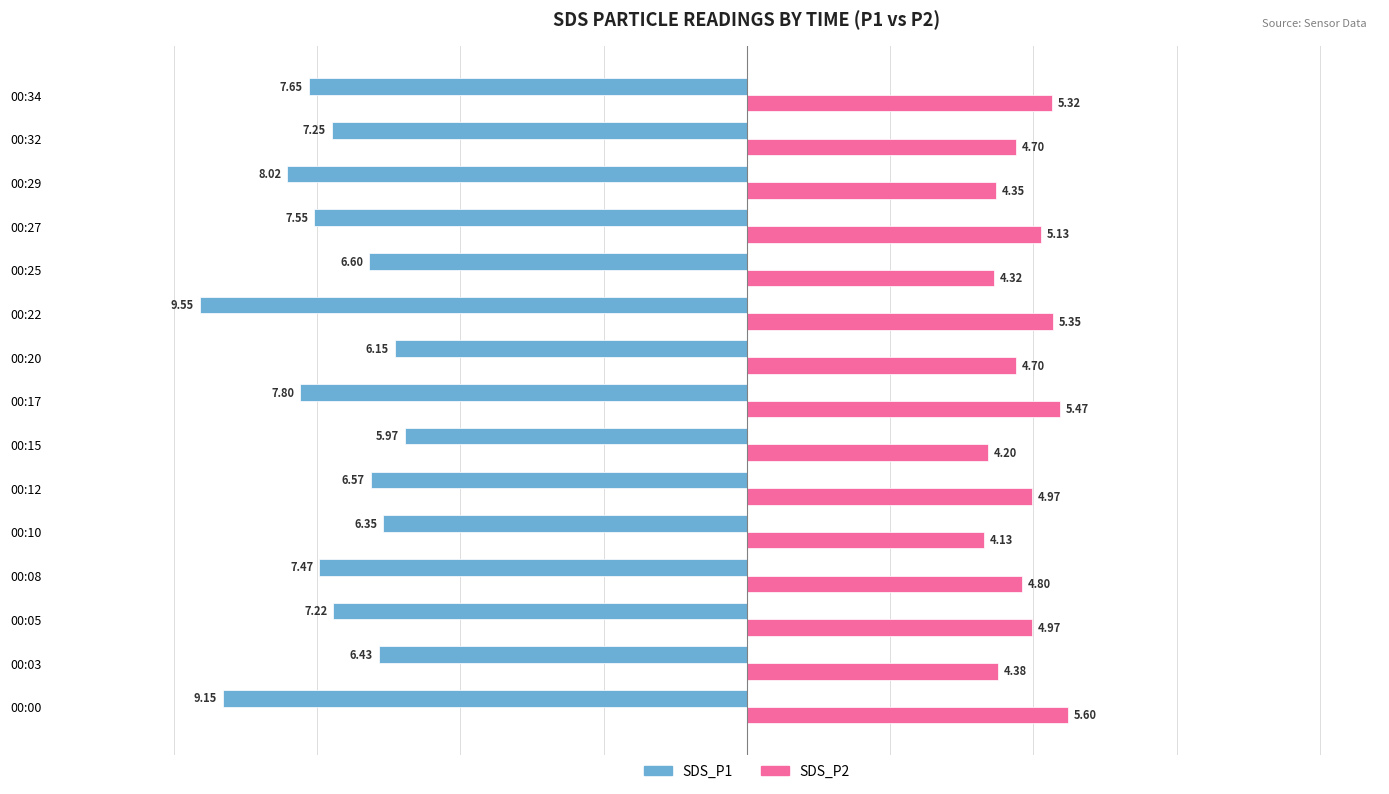

What is the total value across all series at 00:08?

-2.7